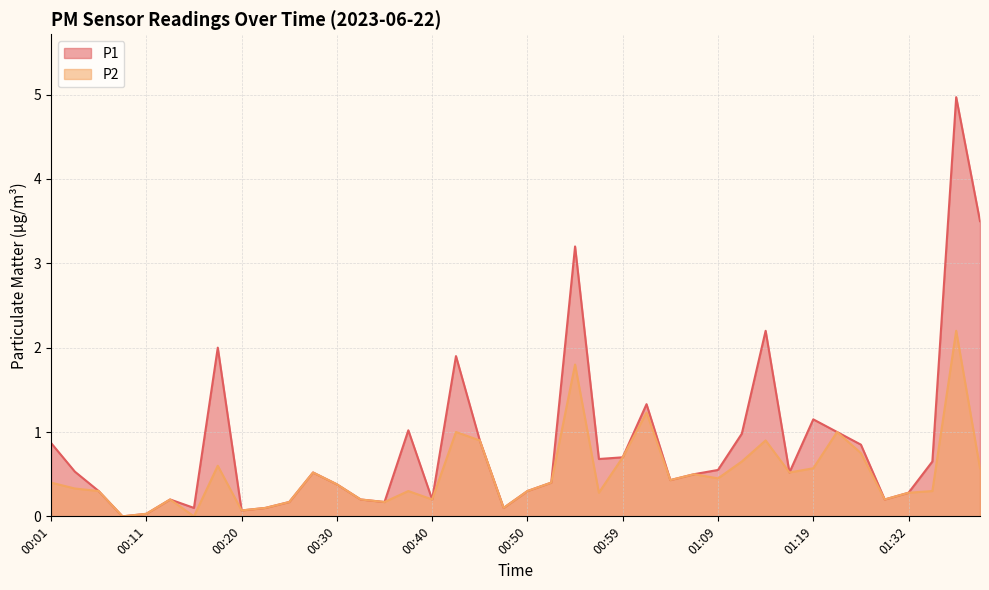

Does the chart have visible grid lines?

Yes